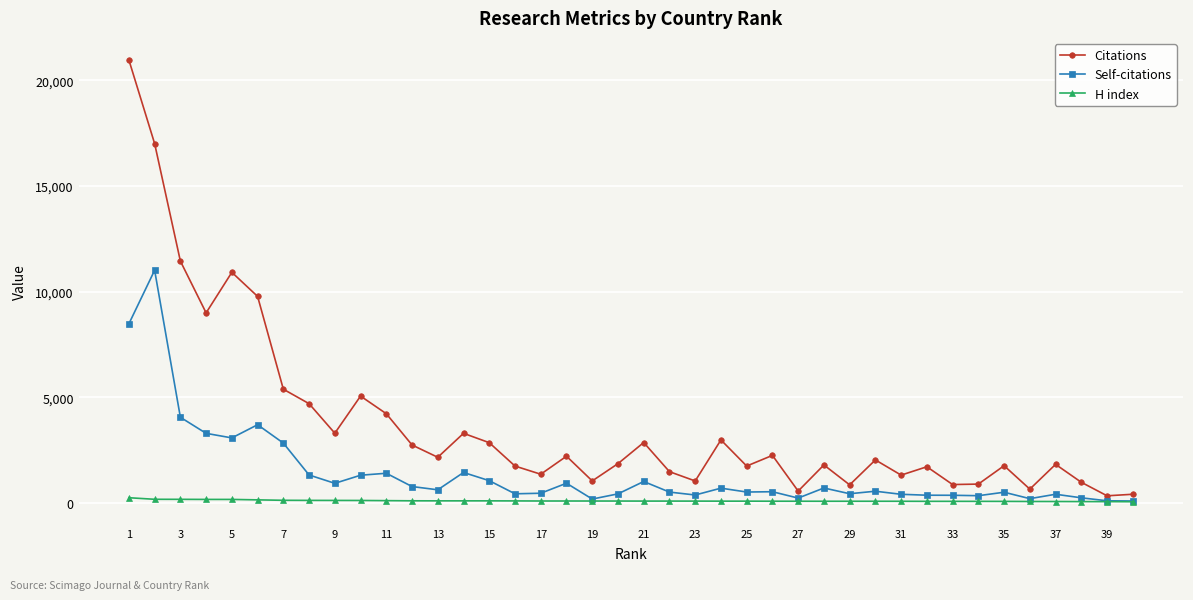

Which series has the largest total across all categories?

Citations